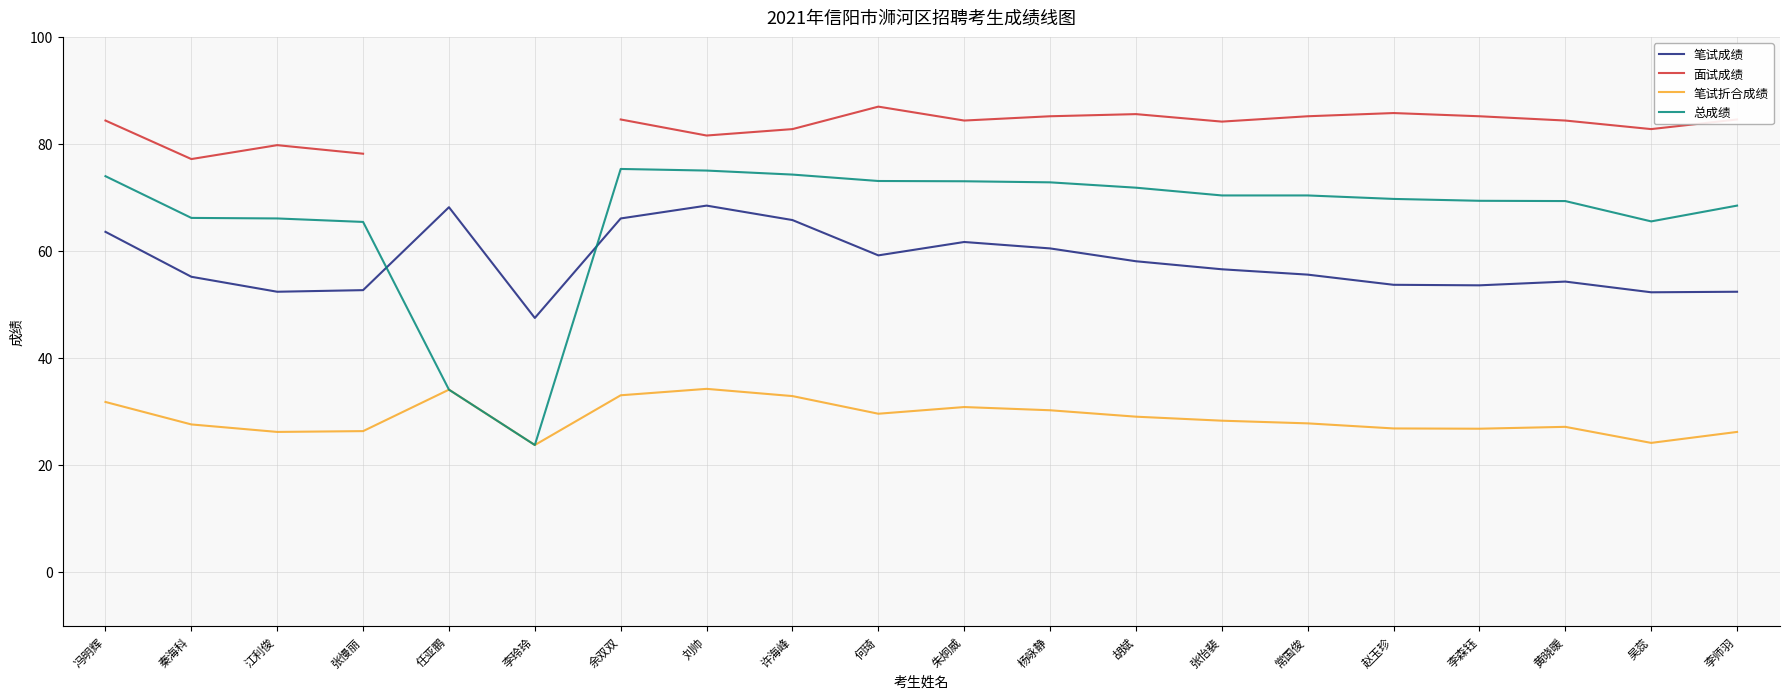

At which label does 面试成绩 reach its peak?

何琦